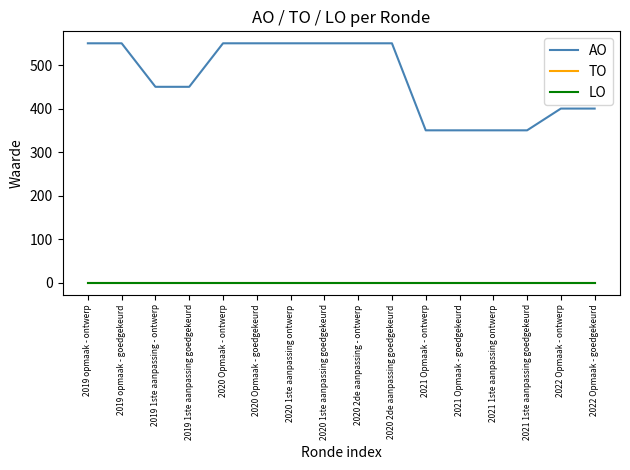

At 2019 opmaak - ontwerp, list the series in order from largest to smallest.

AO, TO, LO